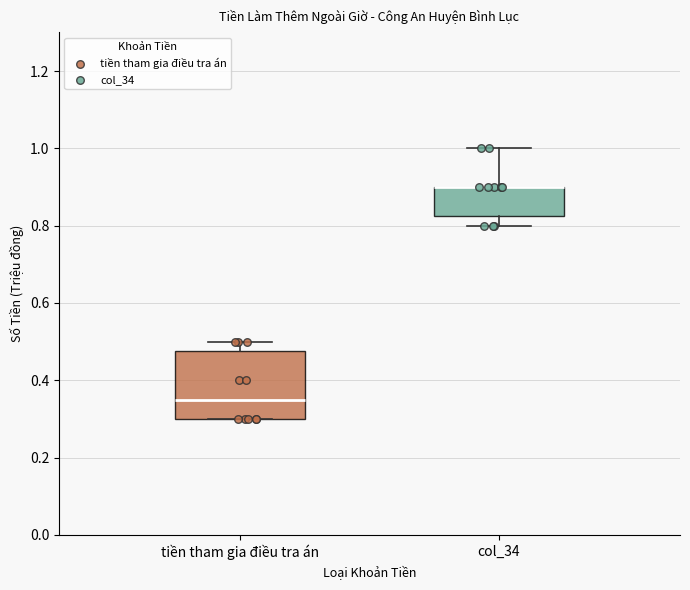

Comparing the boxes themselves (not the whiskers), which one is the tallest?

tiền tham gia điều tra án